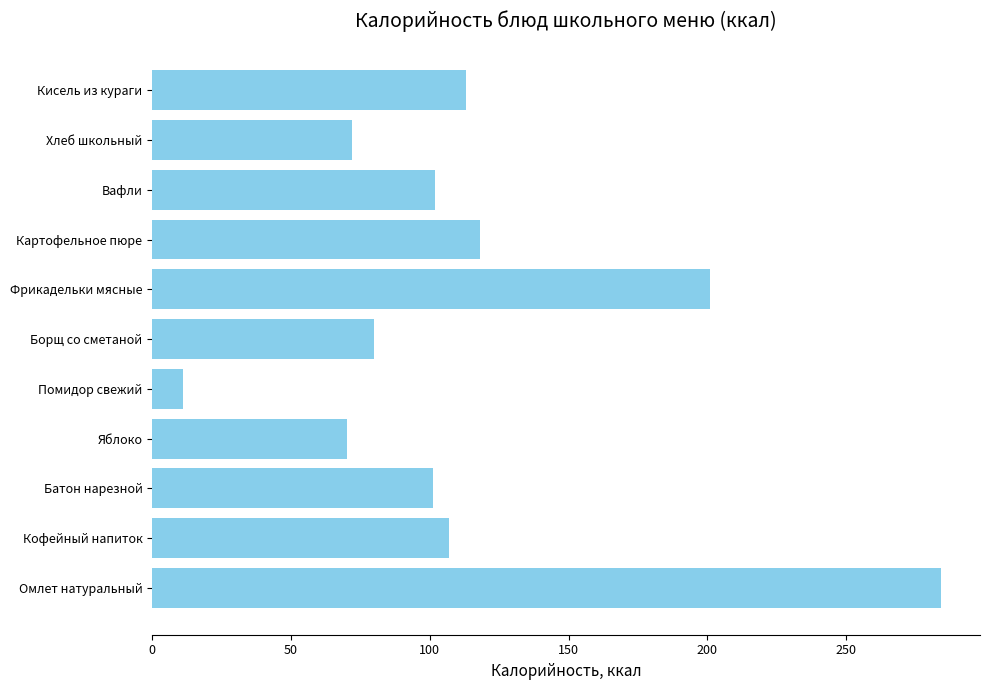

Approximately how many times larger is the value at Кисель из кураги compared to Кофейный напиток?

1.1